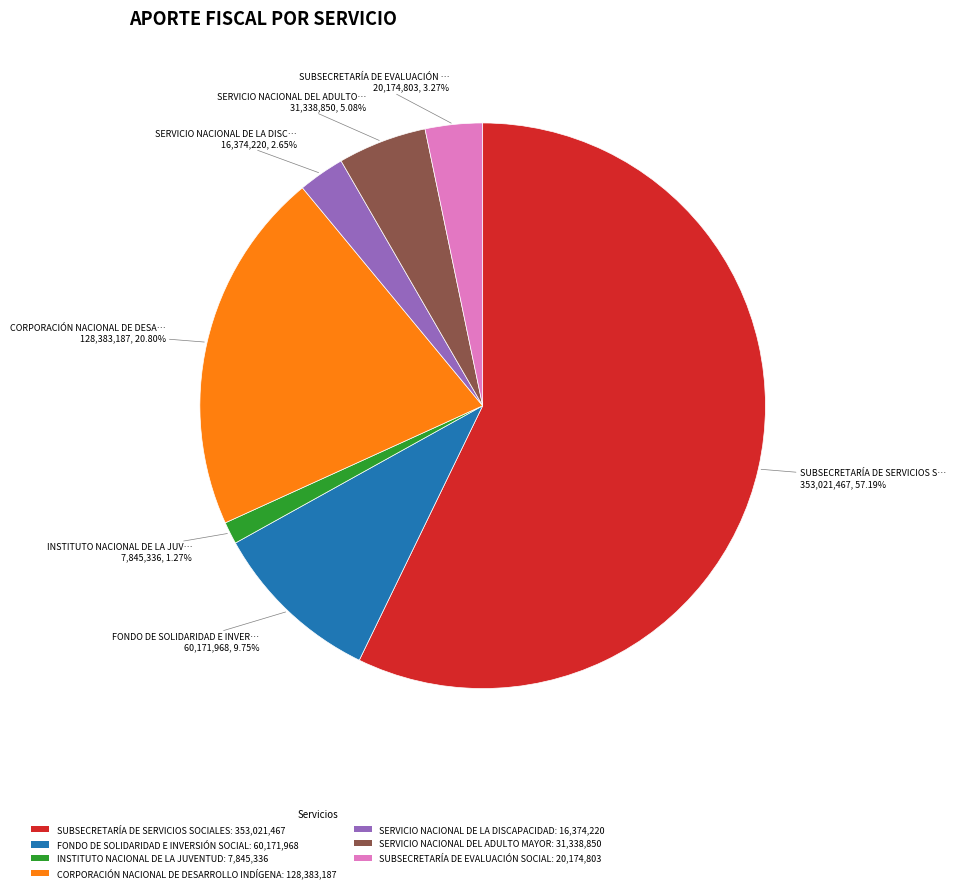

Is it true that INSTITUTO NACIONAL DE LA JUVENTUD is 1% of the pie?

True